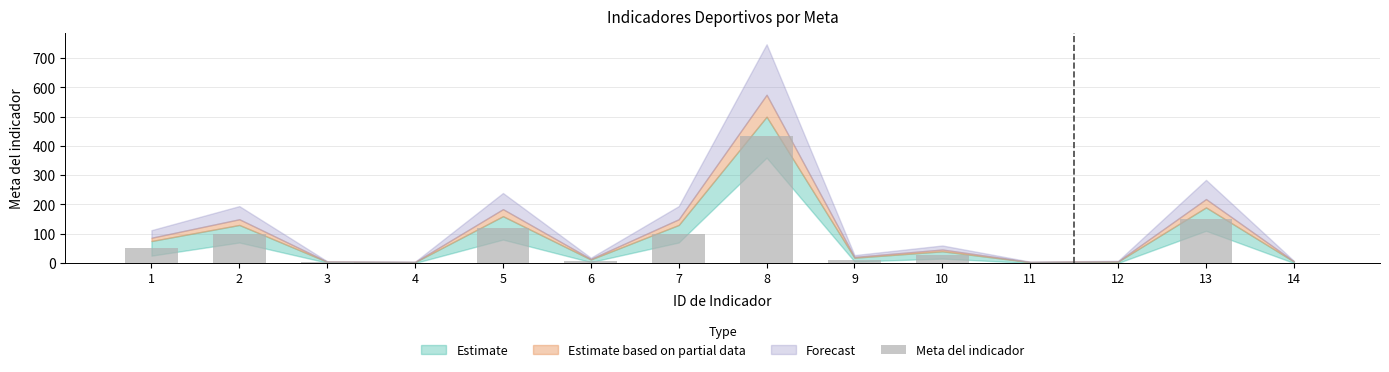

The value at 8 is 211. True or false?

False